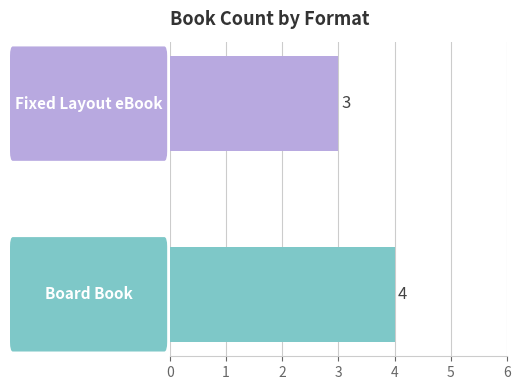

What is the smallest value displayed?

3